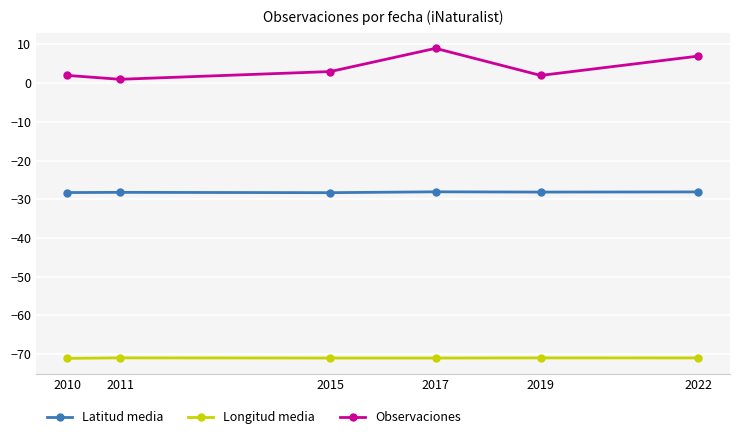

List the series in order of their peak value, lowest first.

Longitud media, Latitud media, Observaciones